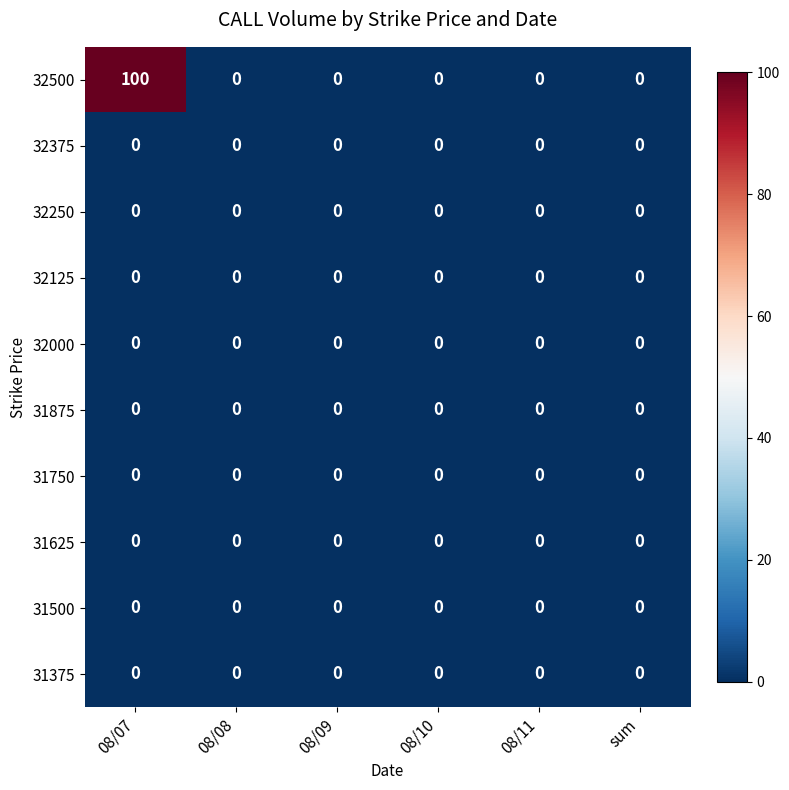

Which series has the largest total across all categories?

32500